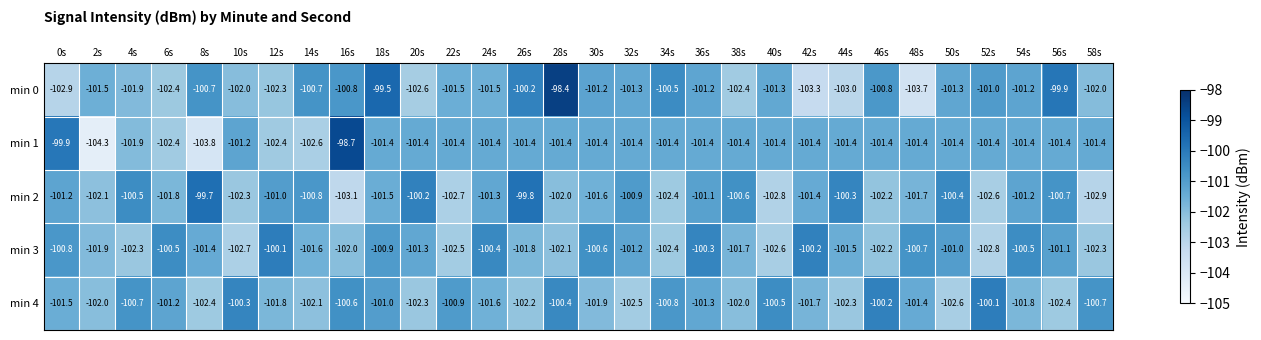

Which label corresponds to the smallest value in the chart?

2s